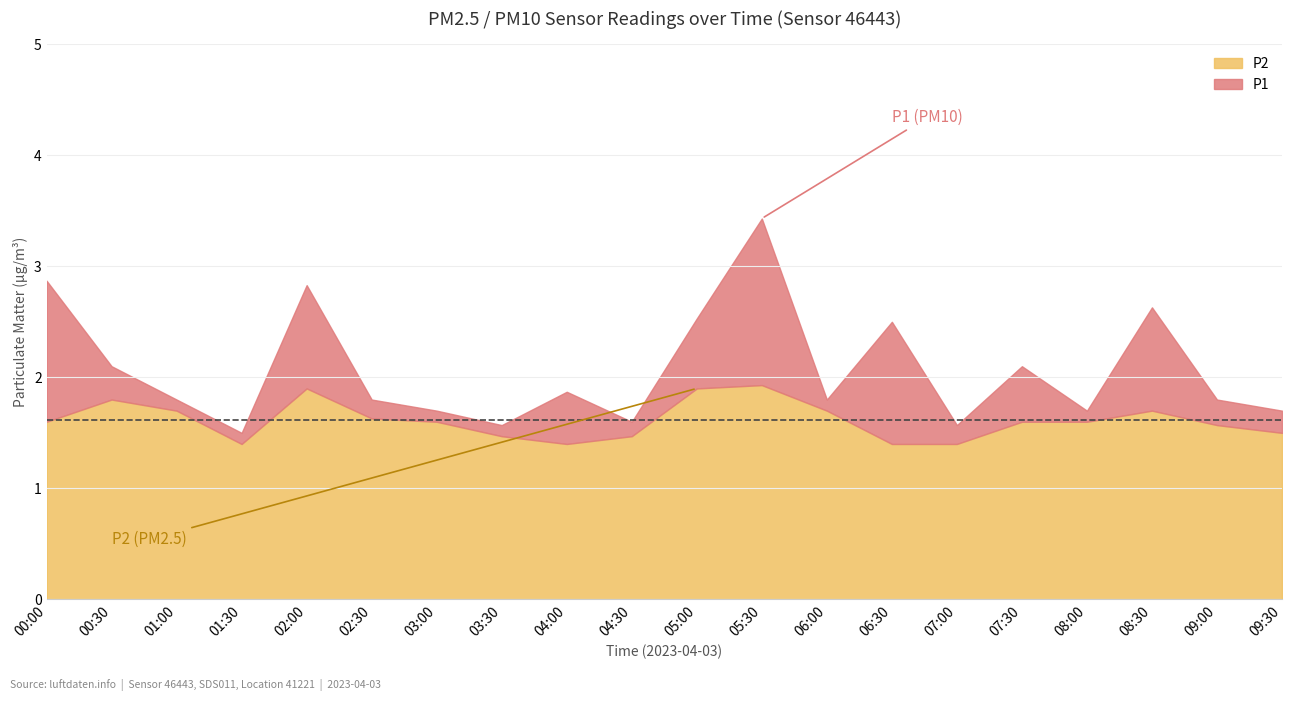

What is the total value across all series at 01:30?

1.5